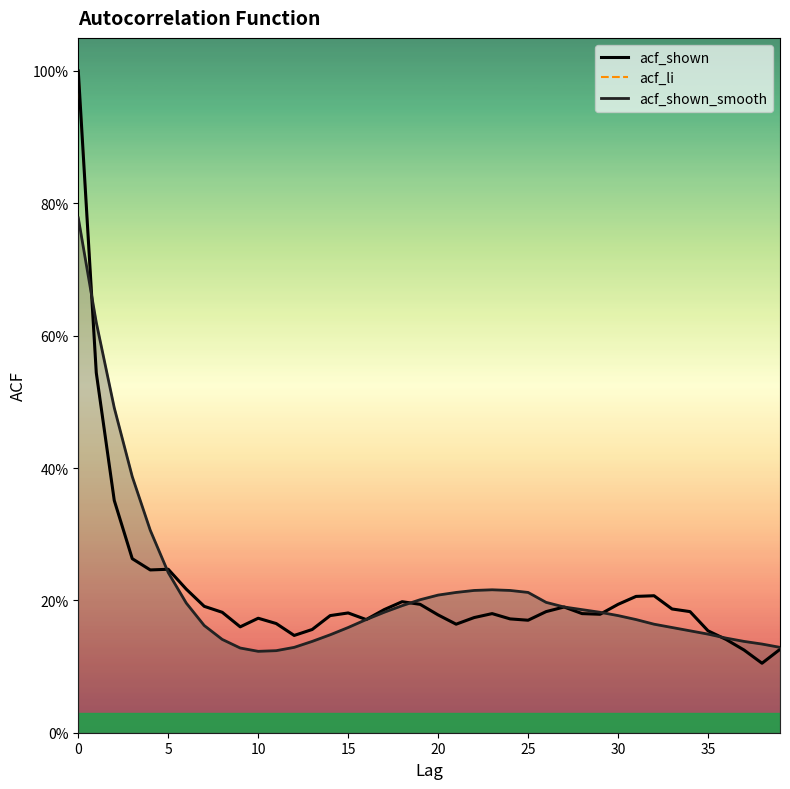

What is the difference between the maximum and minimum values in the acf_shown_smooth series?

0.7